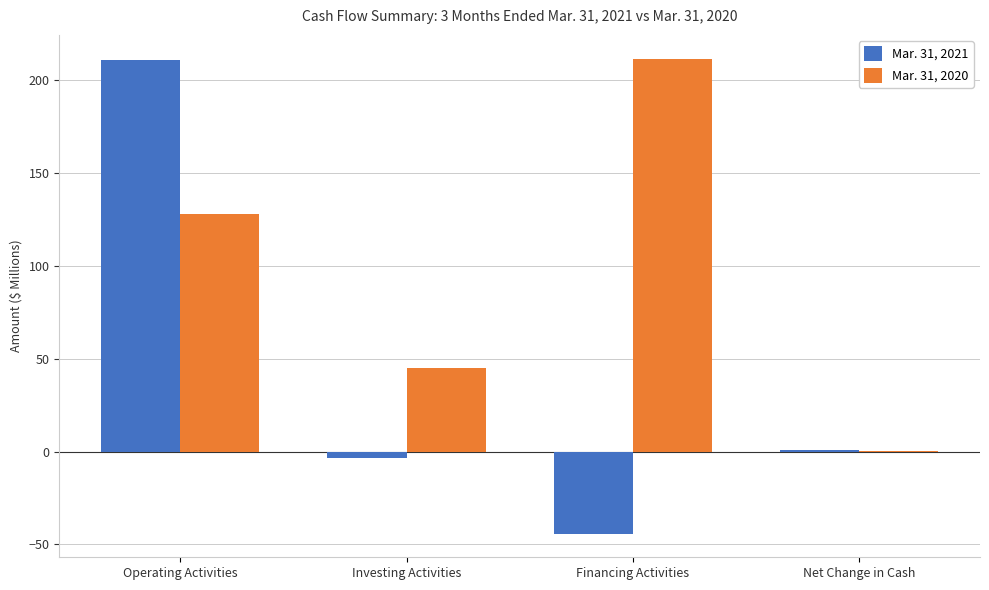

Are the bars grouped side by side (vs. stacked)?

Yes